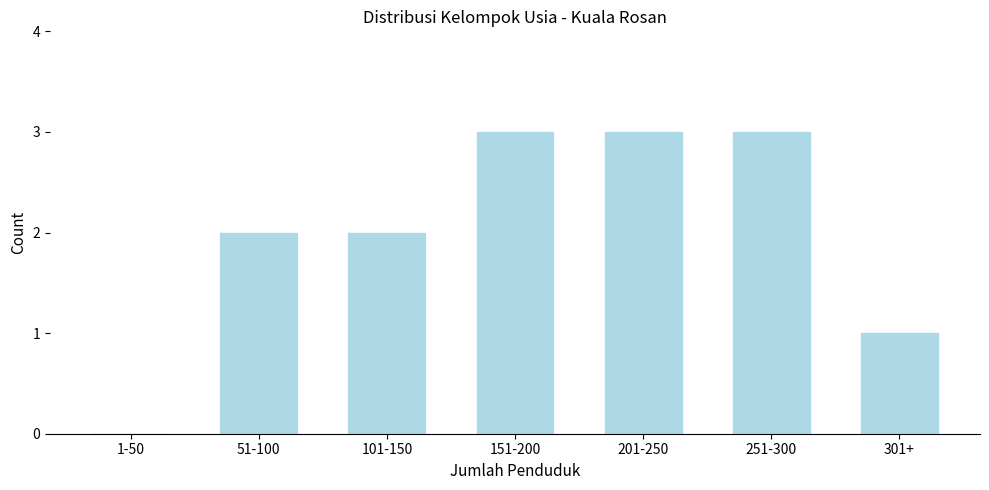

Reading left to right, extract all data points from this chart.

1-50=0	51-100=2	101-150=2	151-200=3	201-250=3	251-300=3	301+=1